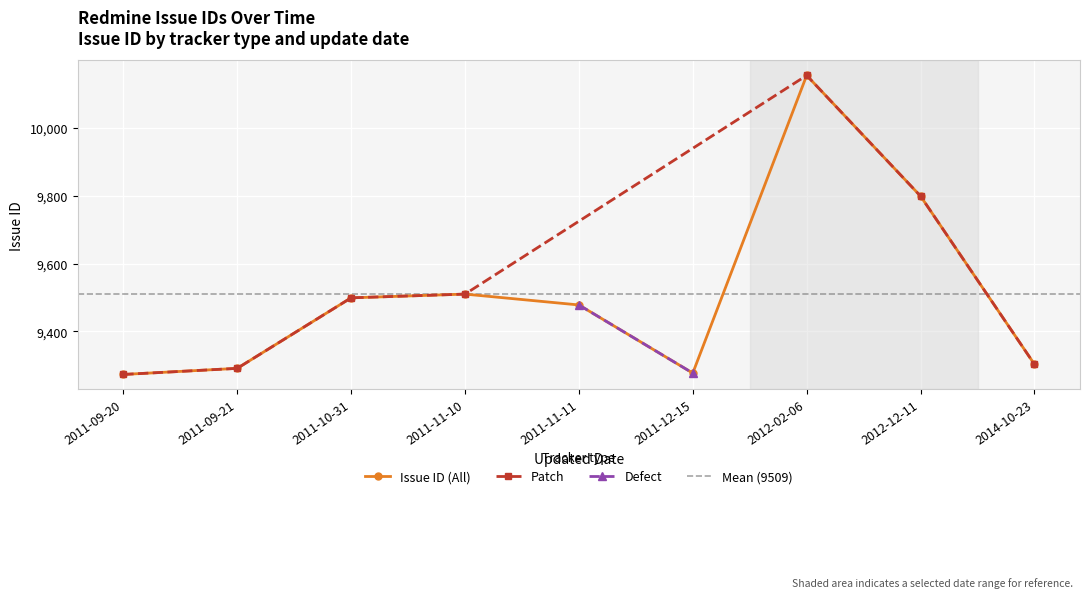

How many points are lower than both their immediate neighbors (excluding endpoints)?

1